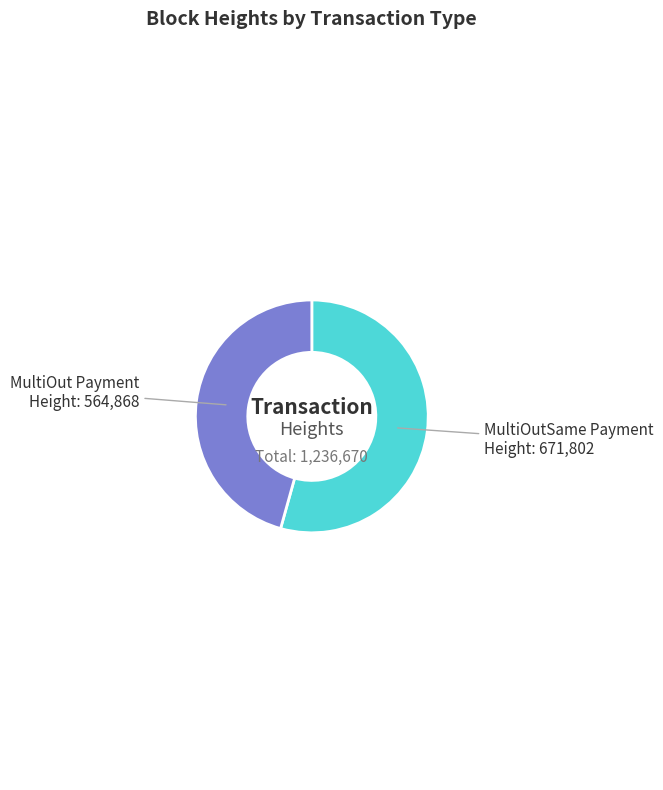

Does any single category account for the majority?

Yes